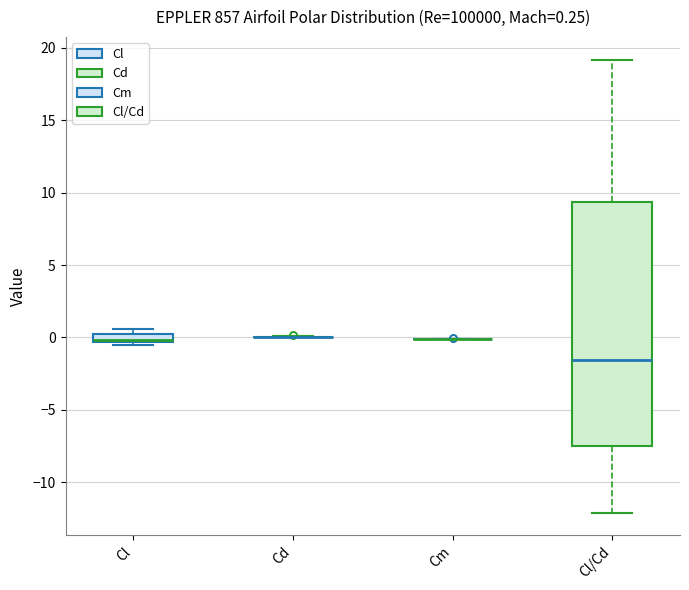

Which box is the tallest, from its lower edge to its upper edge?

Cl/Cd